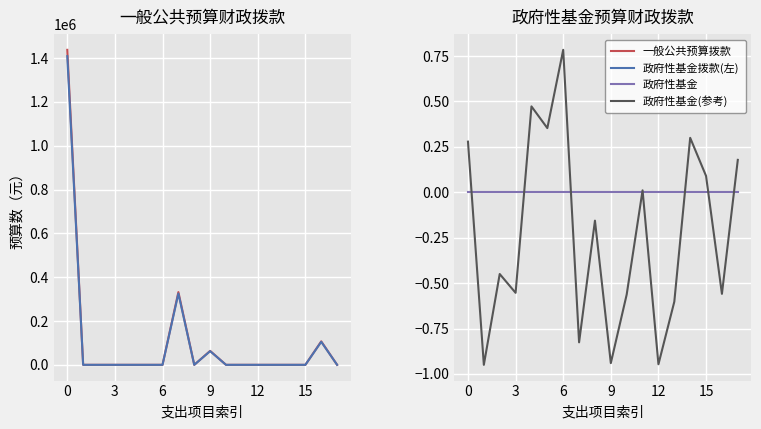

The 政府性基金(参考) series shows -0.2 at 8. True or false?

True